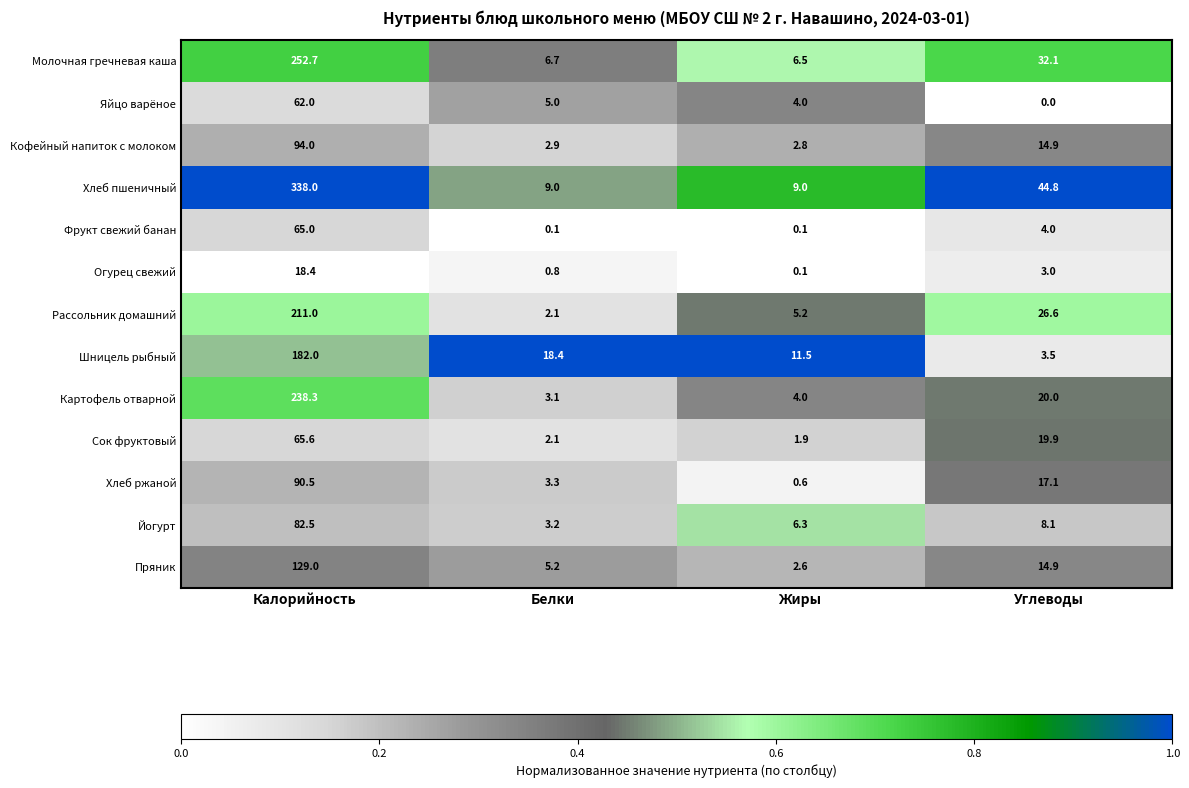

The Хлеб ржаной series shows 0.6 at Жиры. True or false?

True